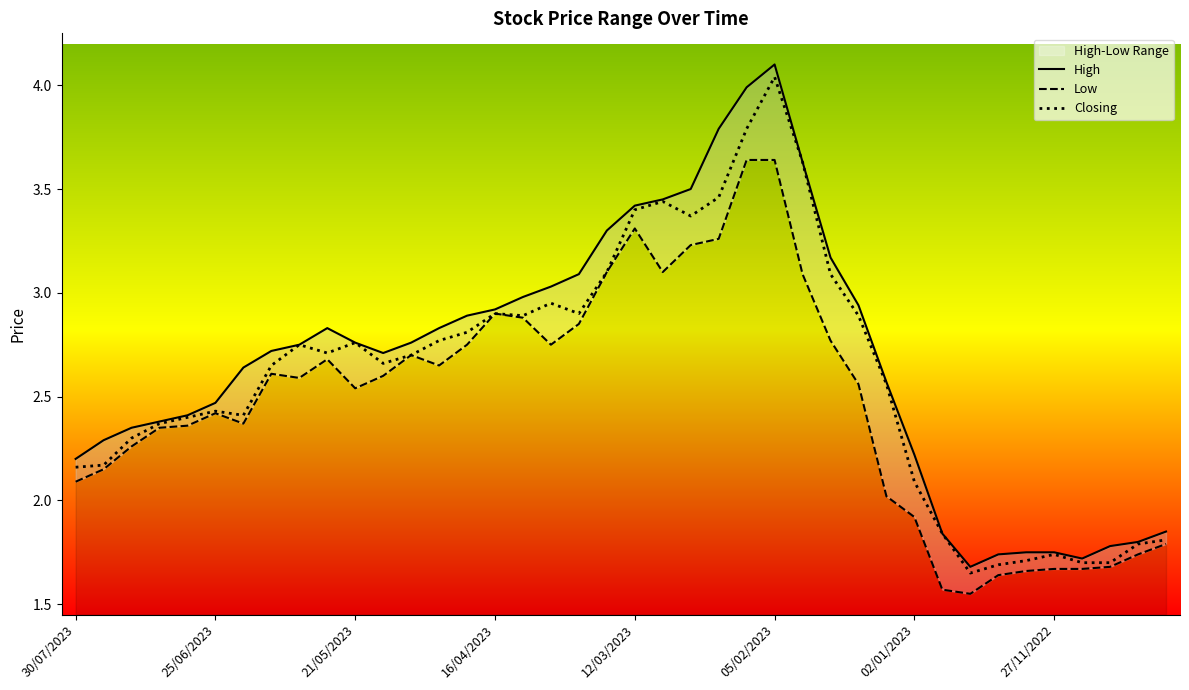

Where is Closing nearest to the value 2?

02/01/2023